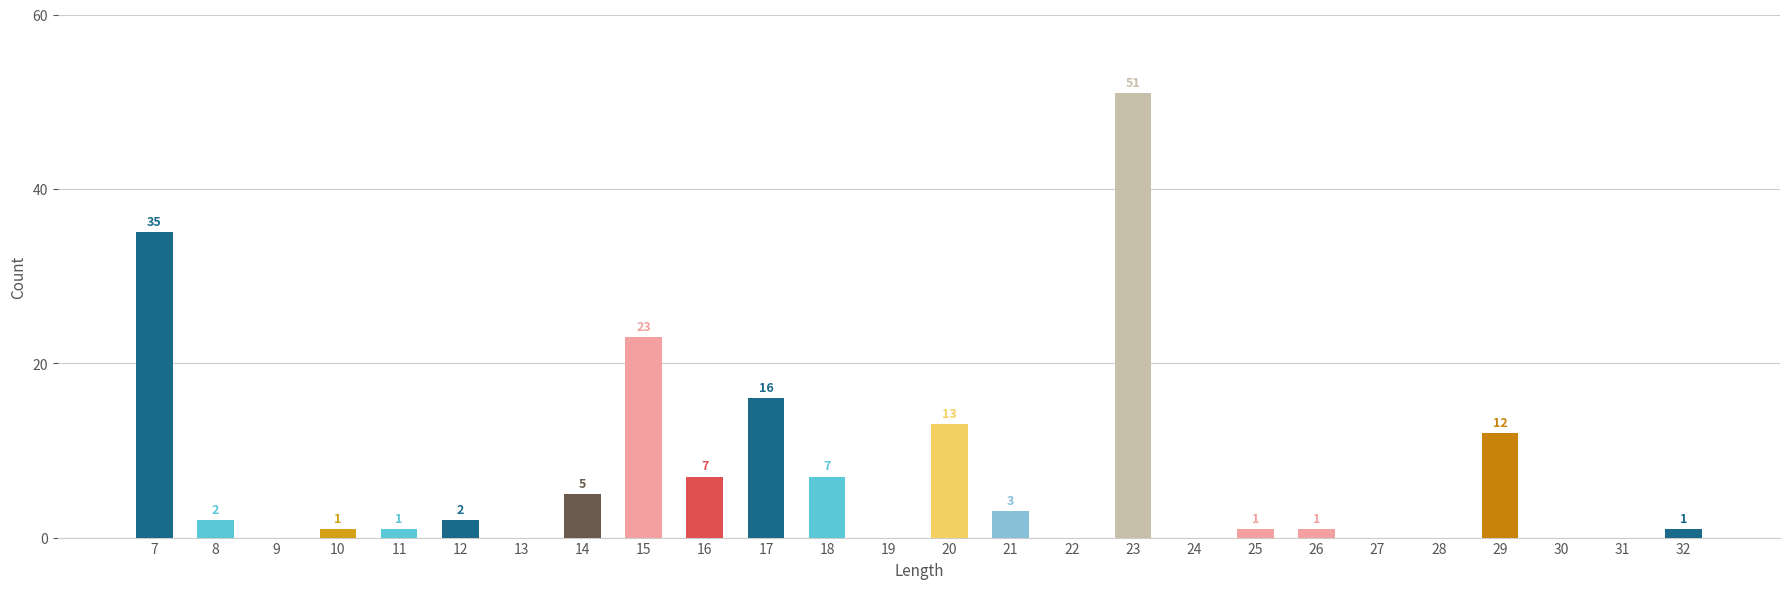

Is it true that the value at 29 is 12?

True